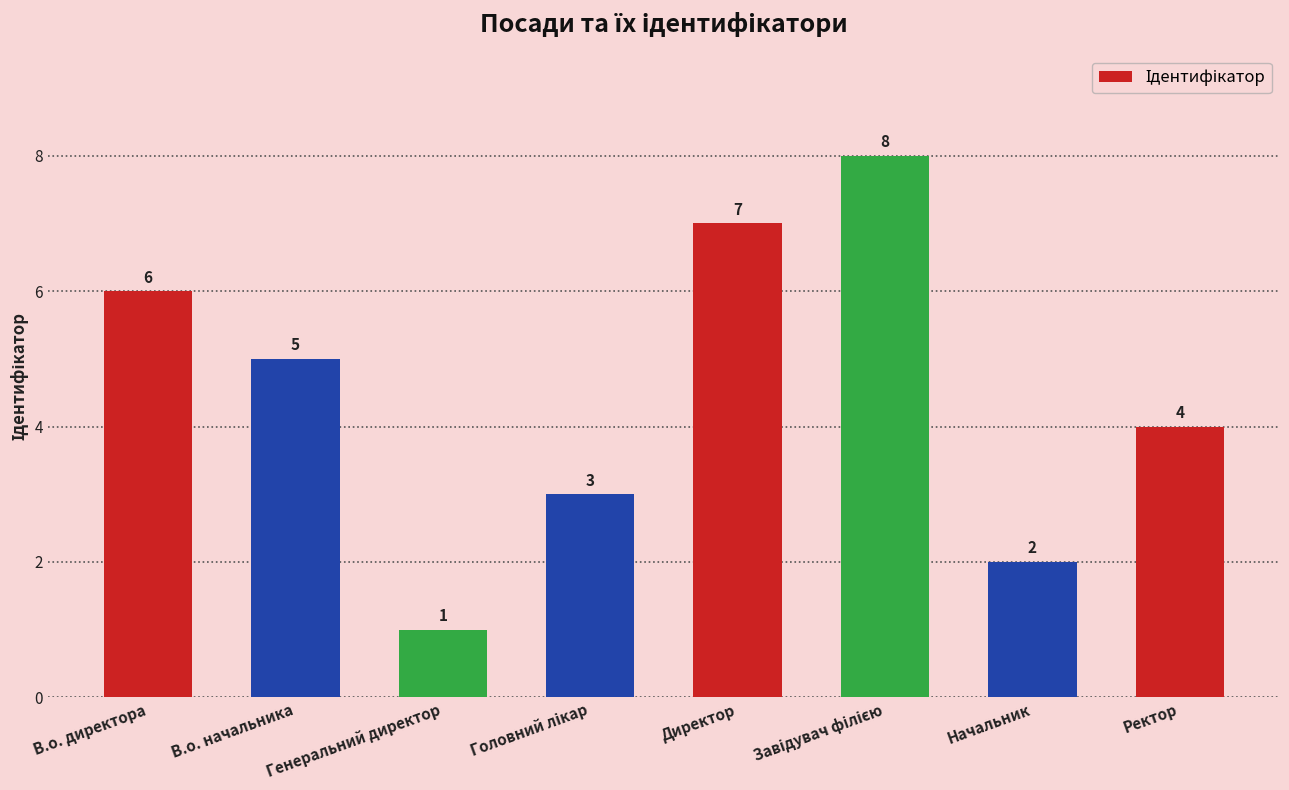

Is it true that the value at Начальник is 1?

False